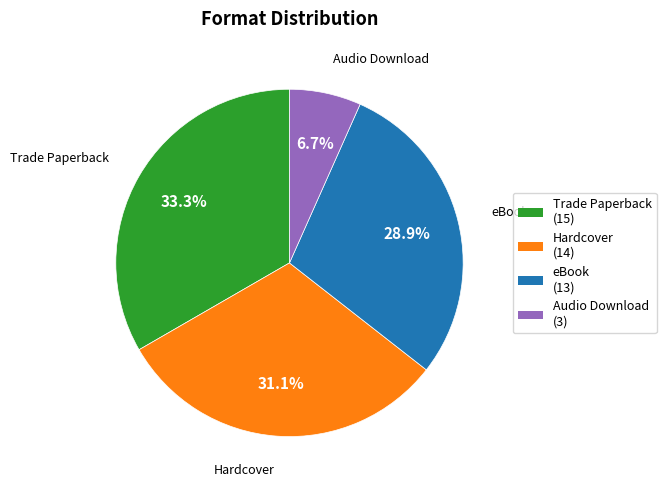

Which slice is the smallest?

Audio Download